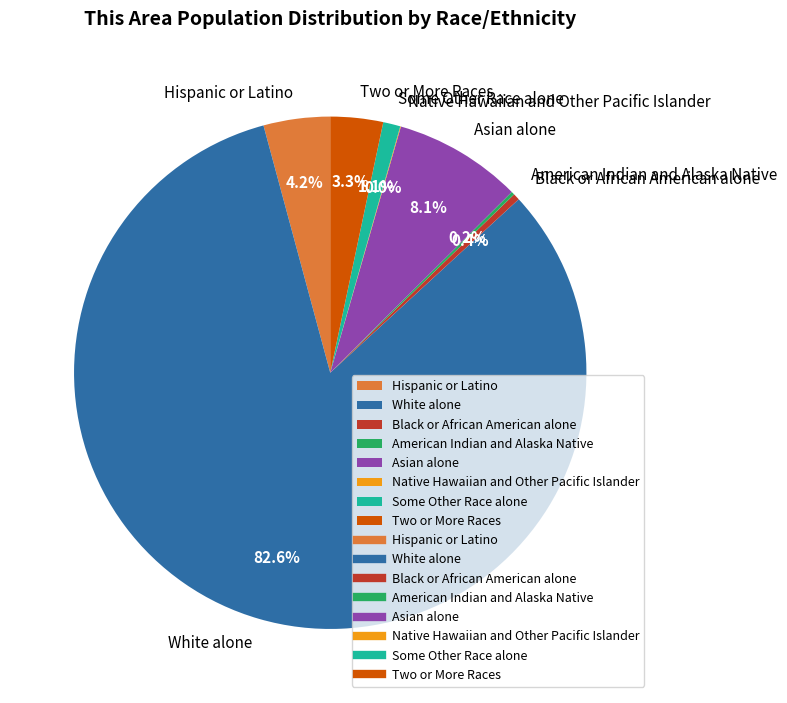

Approximately how many times larger is the value at White alone compared to Asian alone?

10.2